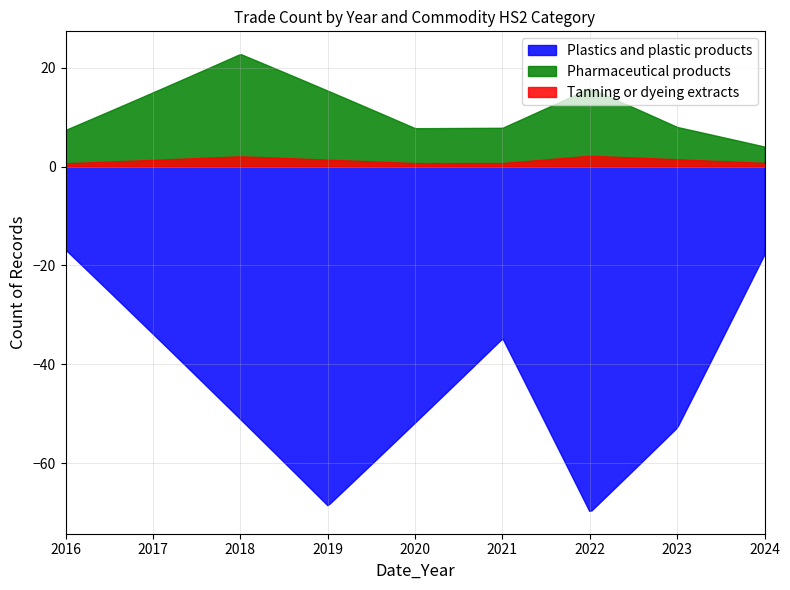

True or false: Tanning or dyeing extracts and Plastics and plastic products cross at least once.

False